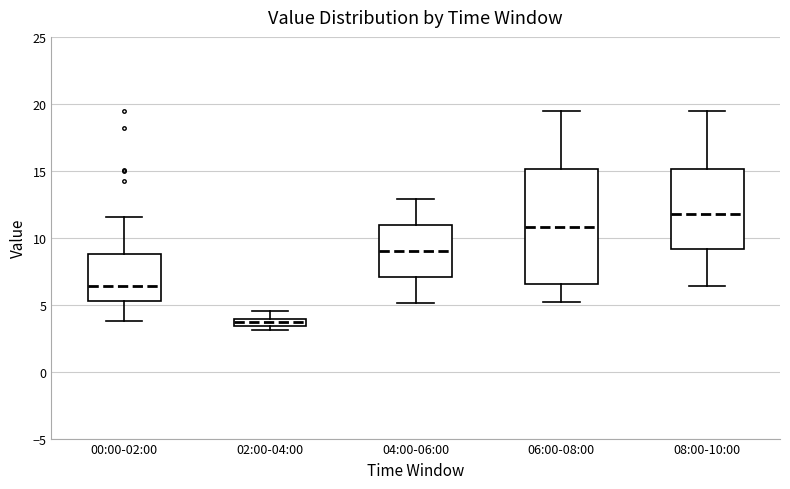

Which box is the tallest, from its lower edge to its upper edge?

06:00-08:00